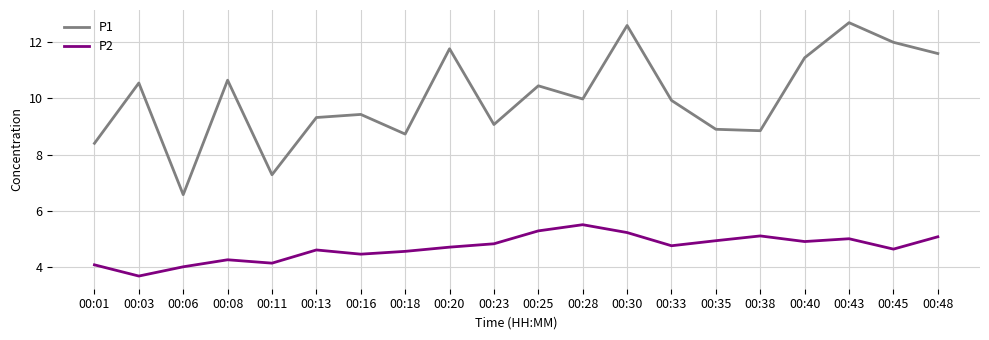

In P2, how many points are lower than both neighbors (excluding endpoints)?

6